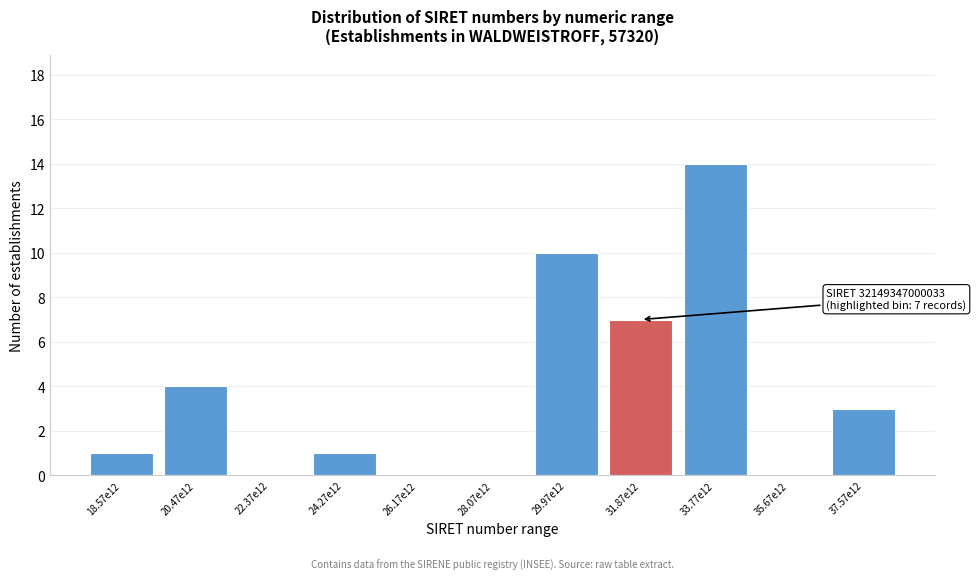

Reading left to right, list all the values displayed in this chart.

18.57e12=1	20.47e12=4	22.37e12=0	24.27e12=1	26.17e12=0	28.07e12=0	29.97e12=10	31.87e12=7	33.77e12=14	35.67e12=0	37.57e12=3